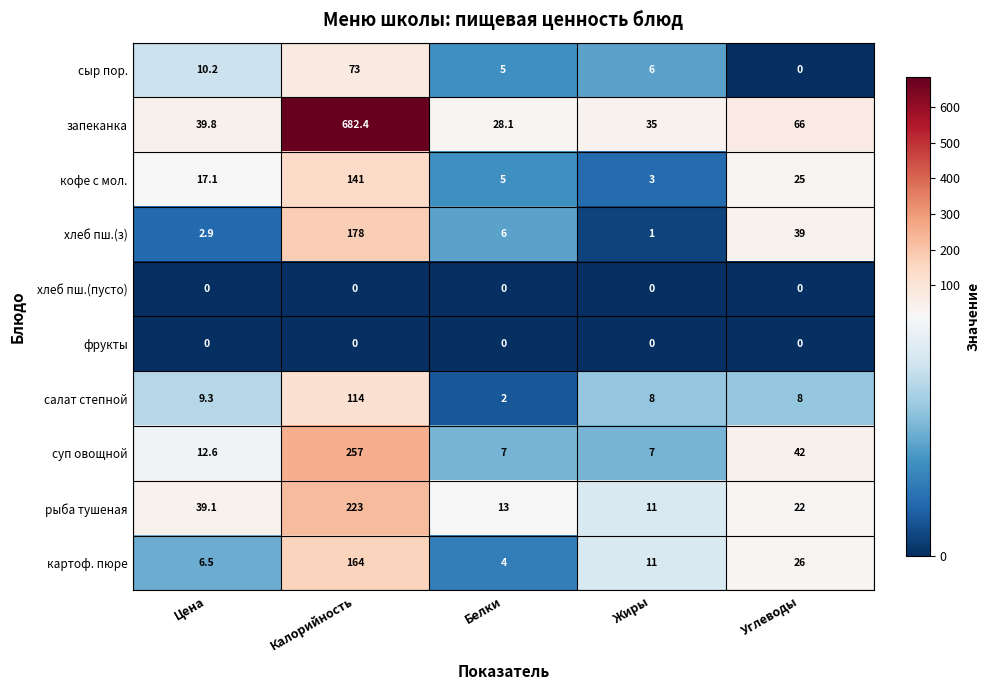

Is it true that салат степной equals 78.6 at Калорийность?

False